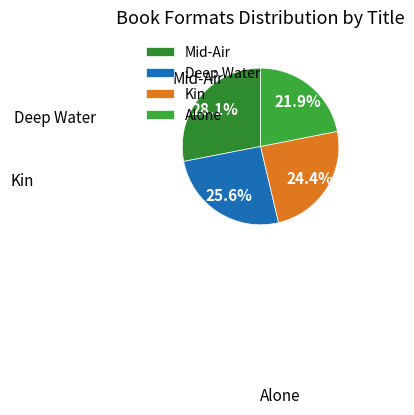

How many segments does this pie chart have?

4